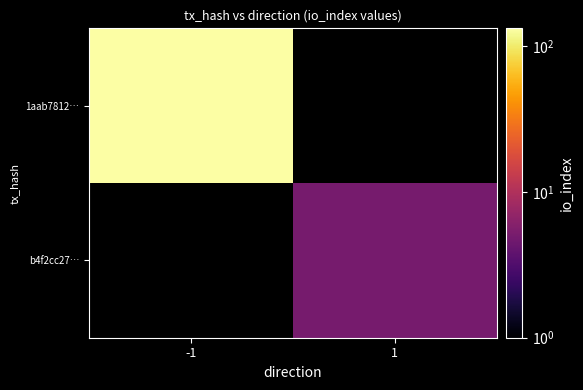

Rank the series at 1 from highest to lowest value.

b4f2cc27…, 1aab7812…